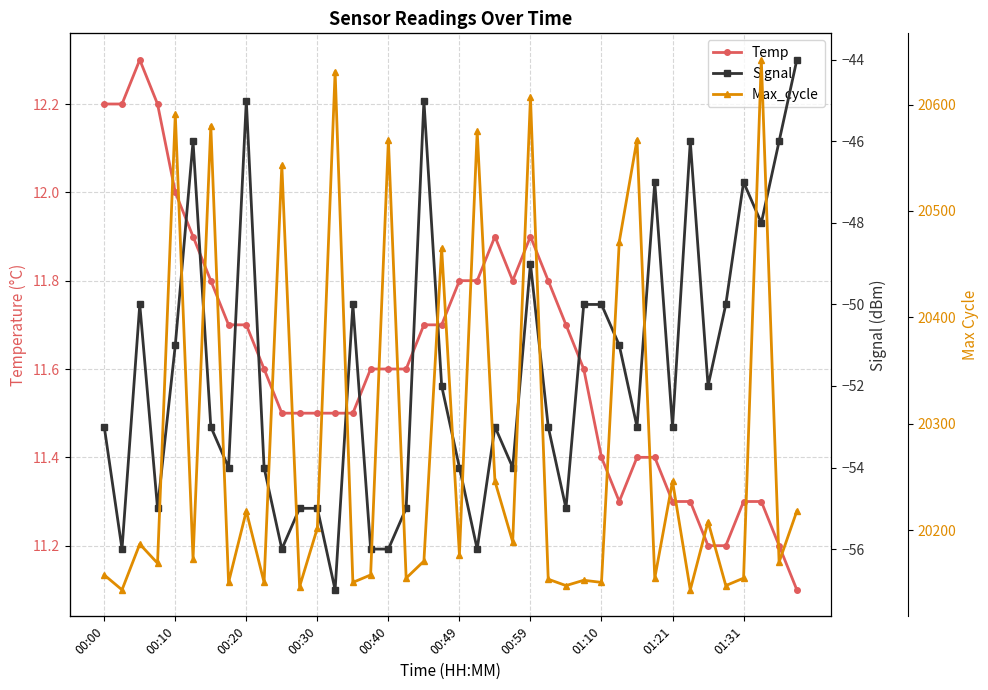

What is the value of the Temp point at the 32nd from the left?

11.4